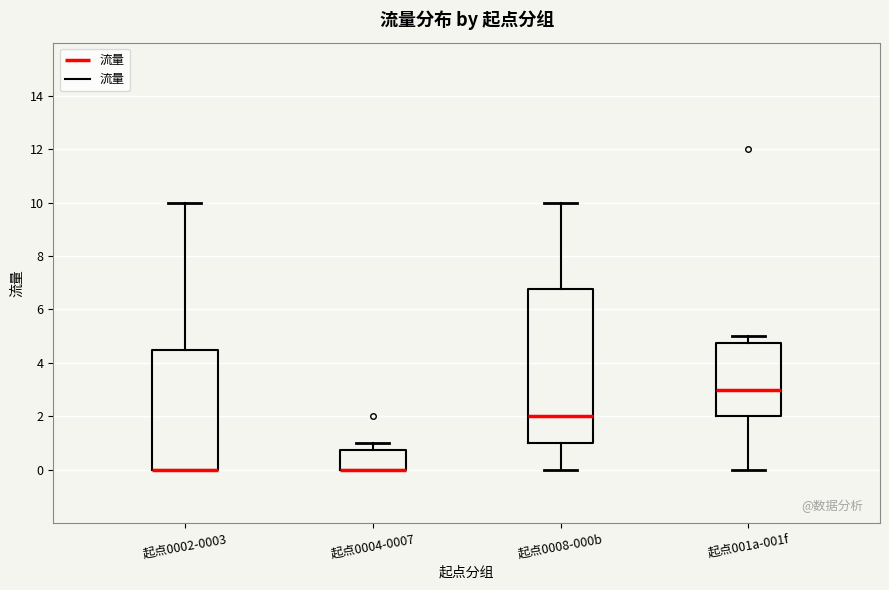

Comparing the boxes themselves (not the whiskers), which one is the tallest?

起点0008-000b